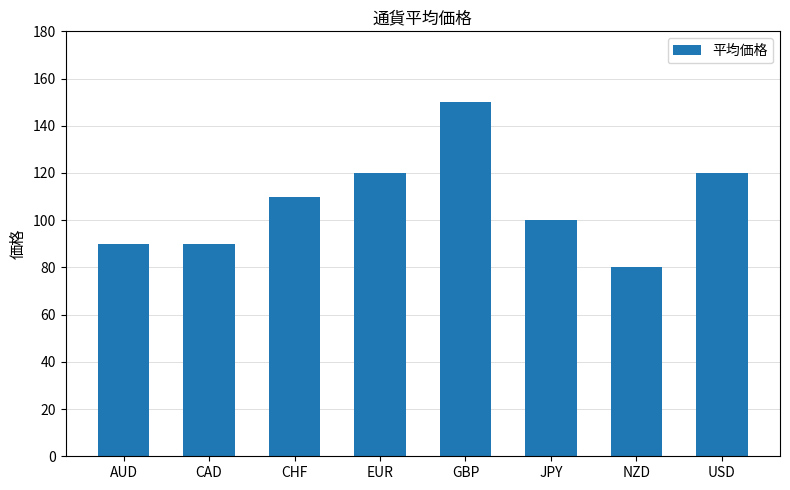

How many values are between 90 and 120?

6